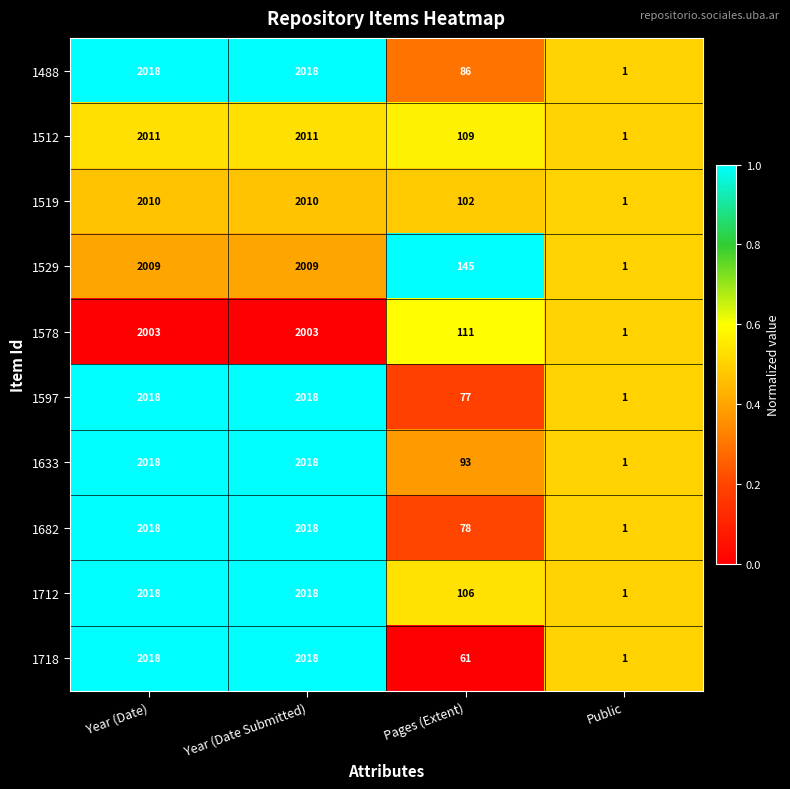

Which category has the lowest value across all series?

Public